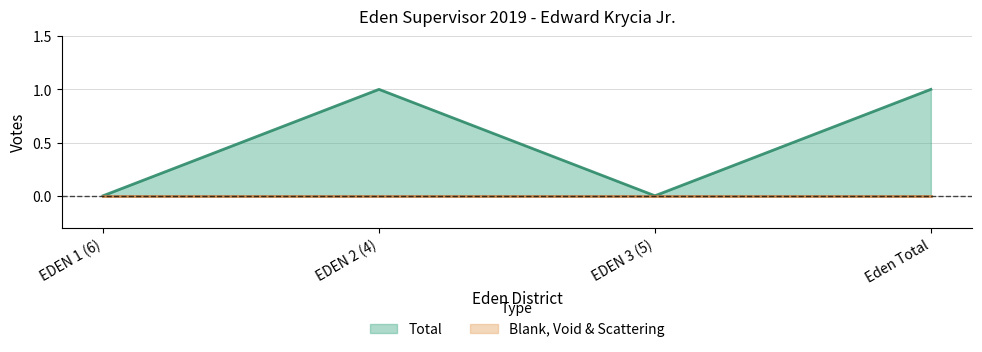

What is the sum of all values?

2